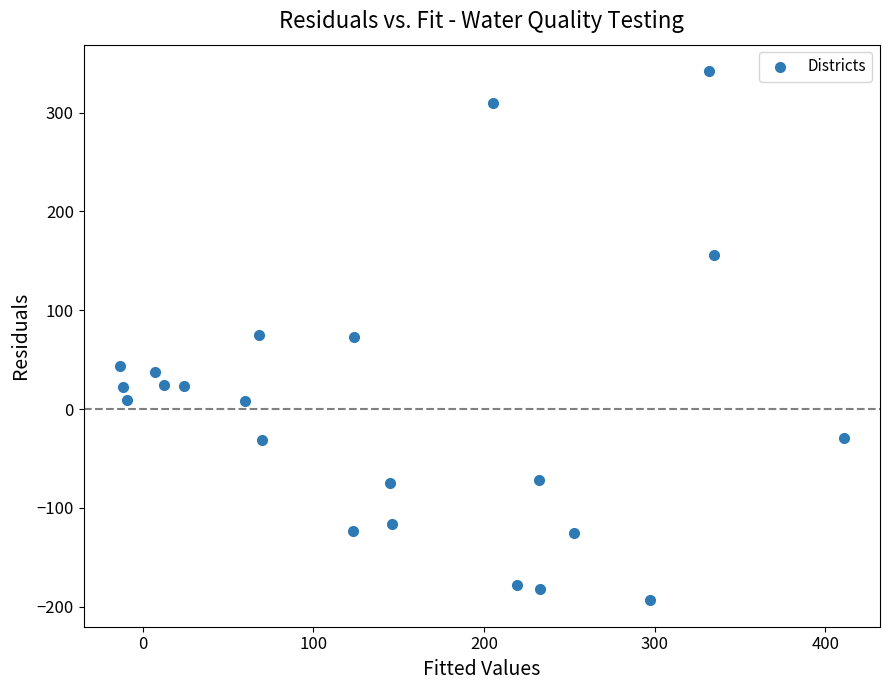

What is the range of Y values (max minus min)?

535.6